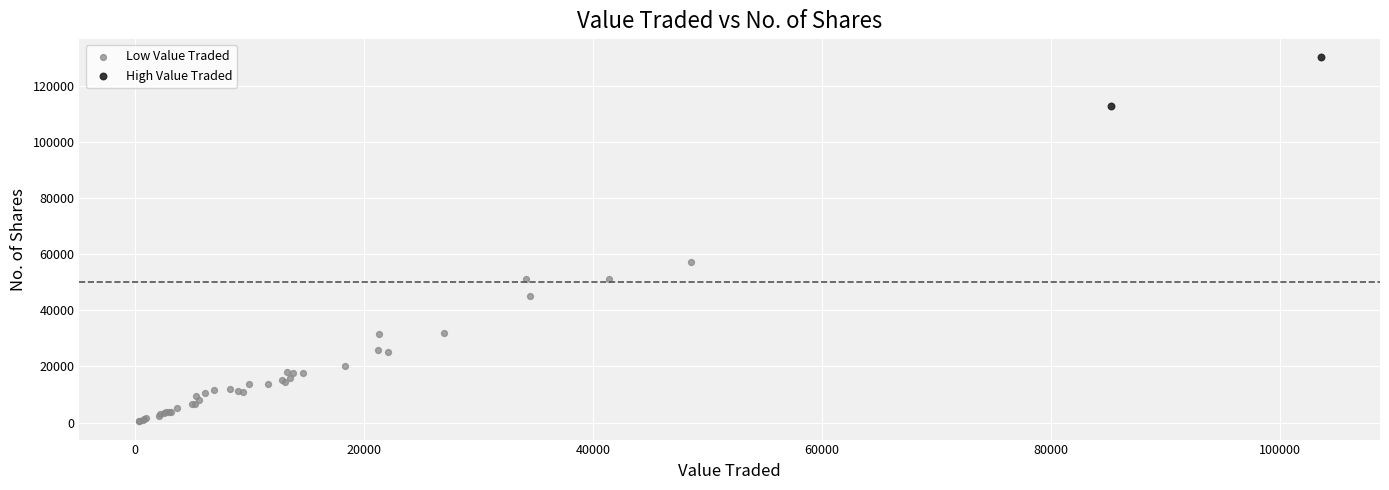

What are all the series names shown in the legend?

Low Value Traded, High Value Traded